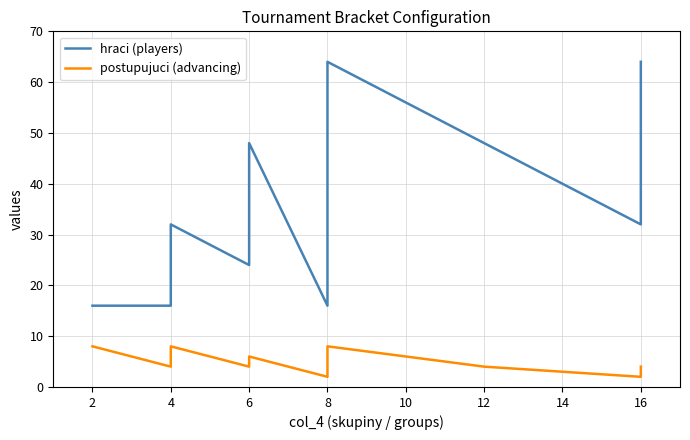

Is it true that postupujuci (advancing) equals 8 at 8?

False